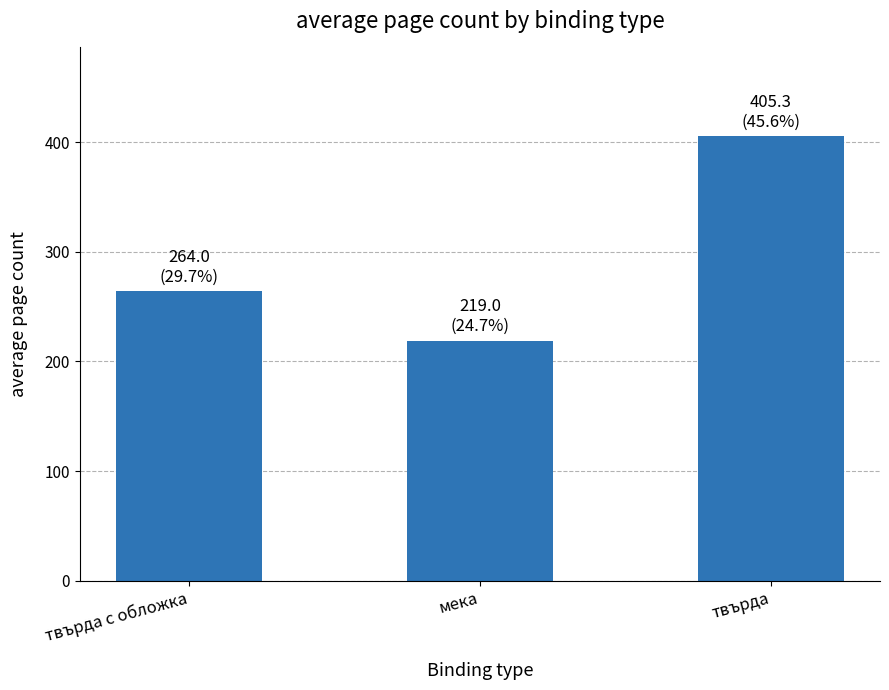

What is the change in value from мека to твърда?

+186.3